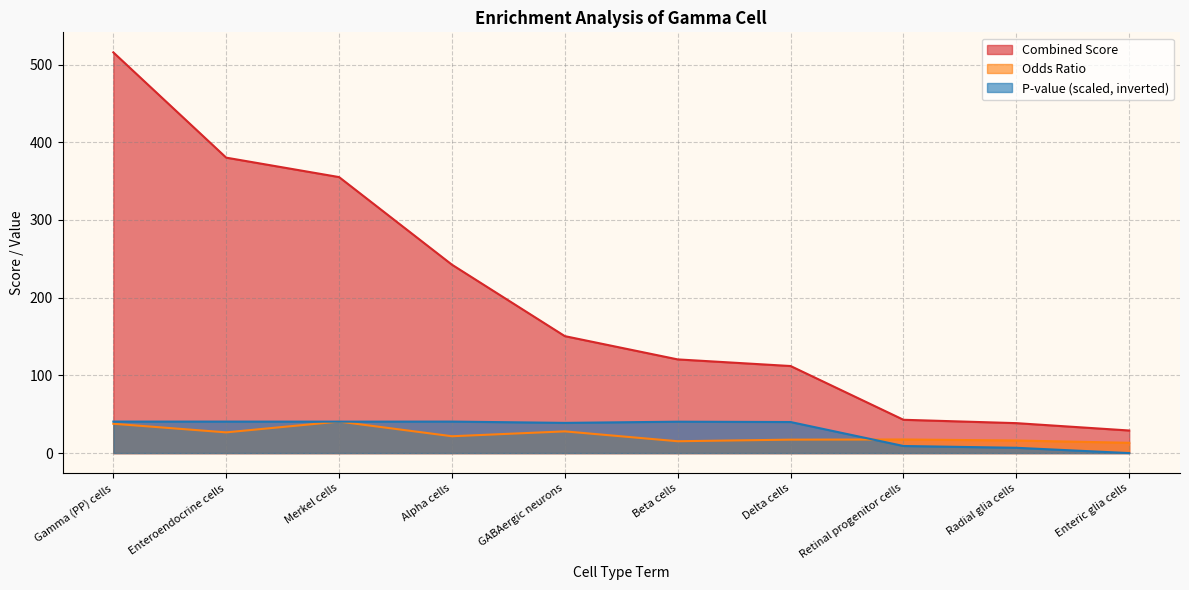

Reading left to right, what are all the values shown in this chart?

Odds Ratio: 37.8	26.7	40.5	21.7	27.9	15.3	17.3	17.5	16.2	13.2
Combined Score: 515.7	380.2	355.2	242.4	150.5	120.6	112.0	42.9	38.5	29.1
P-value (scaled): 40.5	40.5	40.5	40.5	38.9	40.4	40.0	9.1	6.8	0.0